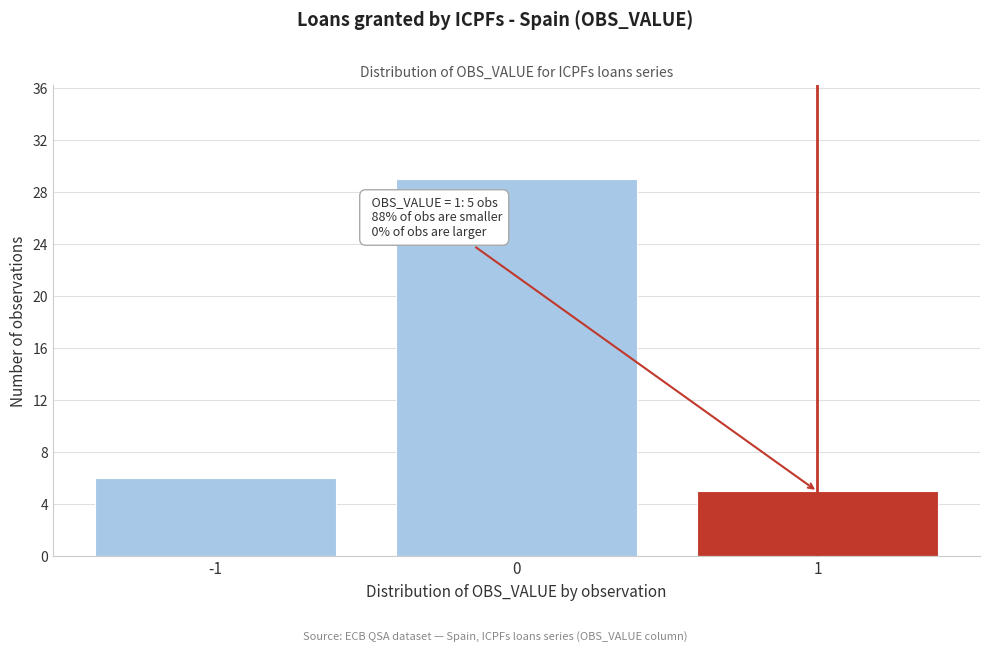

Reading left to right, list all the values displayed in this chart.

-1=6	0=29	1=5